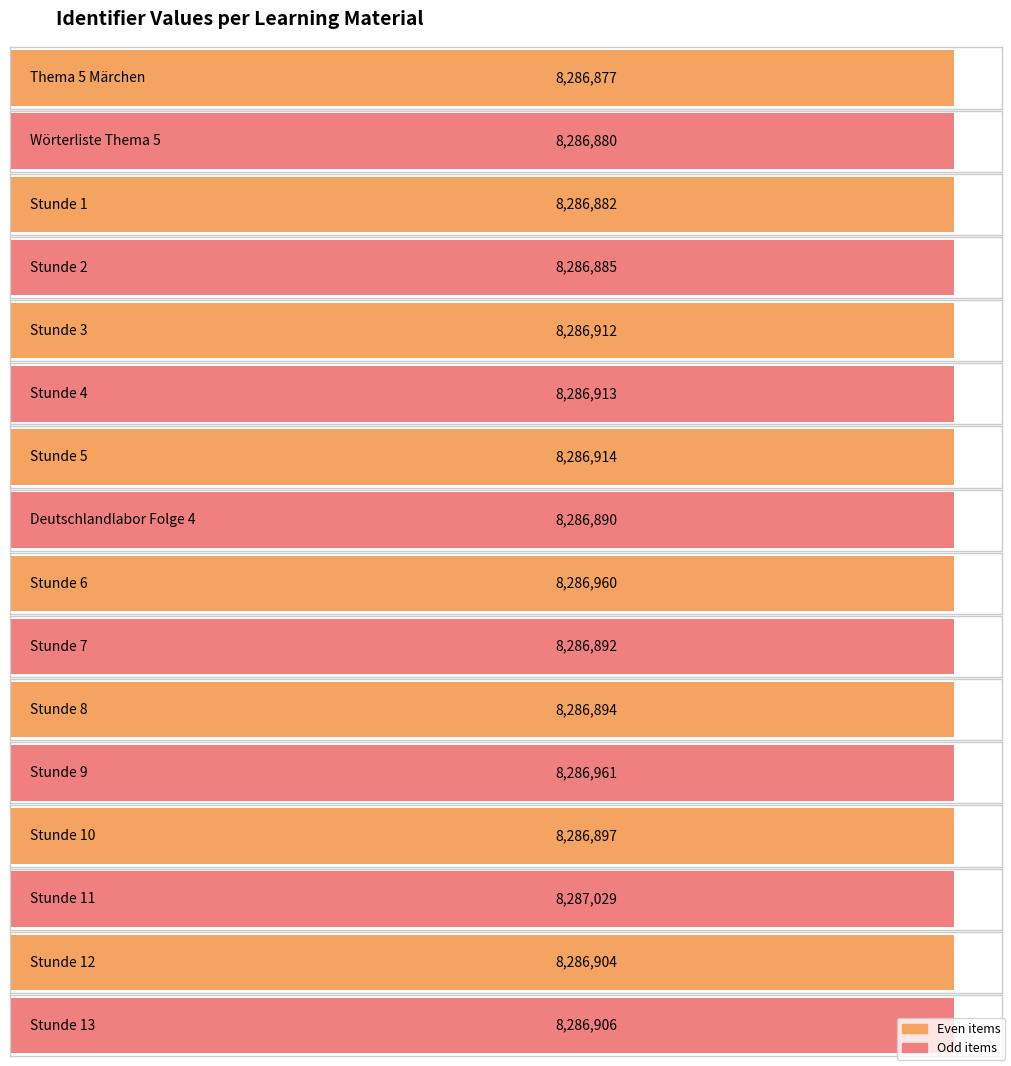

What is the maximum value shown in the chart?

8287029